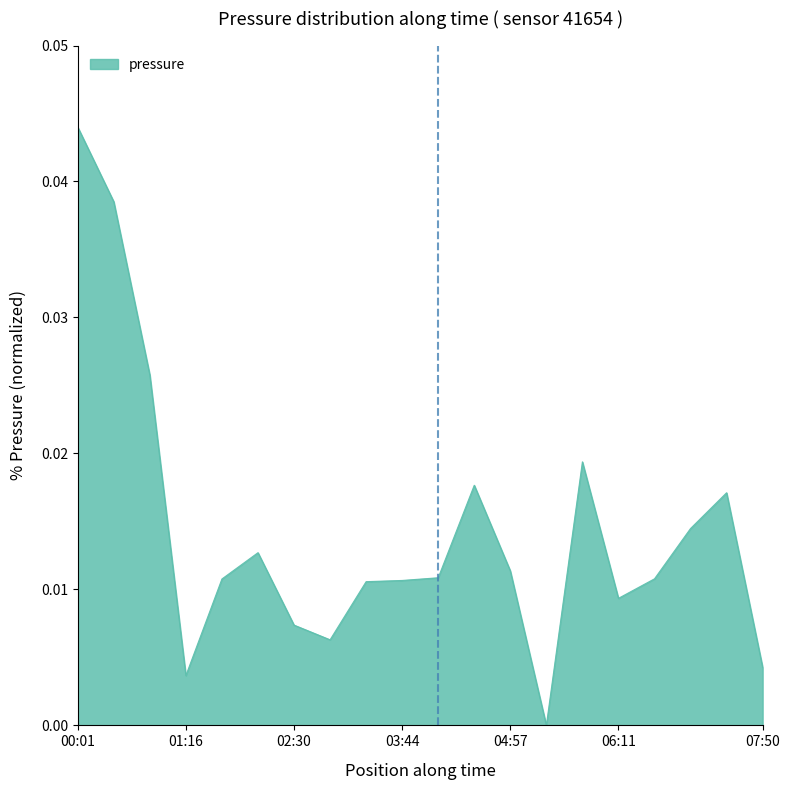

List the labels in order of value, smallest first.

05:22, 01:16, 07:50, 02:54, 02:30, 06:11, 03:19, 03:44, 01:41, 06:36, 04:08, 04:57, 02:05, 07:01, 07:25, 04:33, 05:47, 00:52, 00:27, 00:01